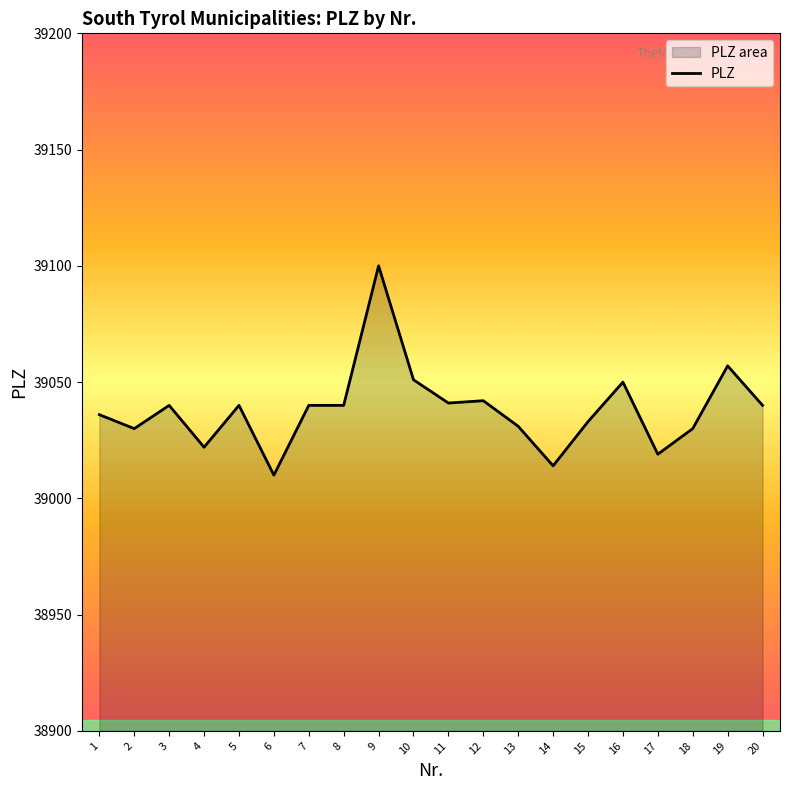

Where is the data nearest to the value 39055?

19